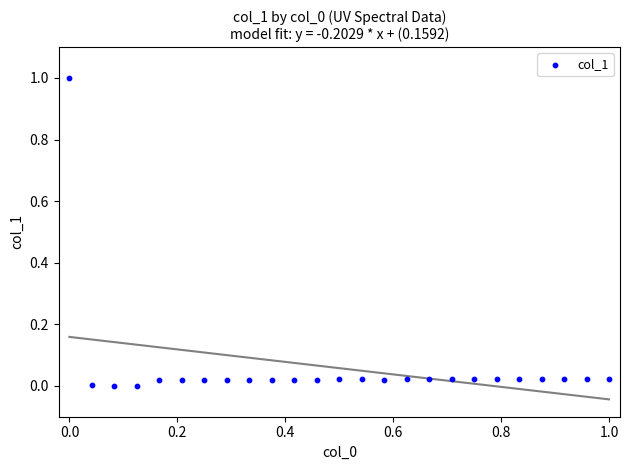

What is the range of Y values (max minus min)?

1.0